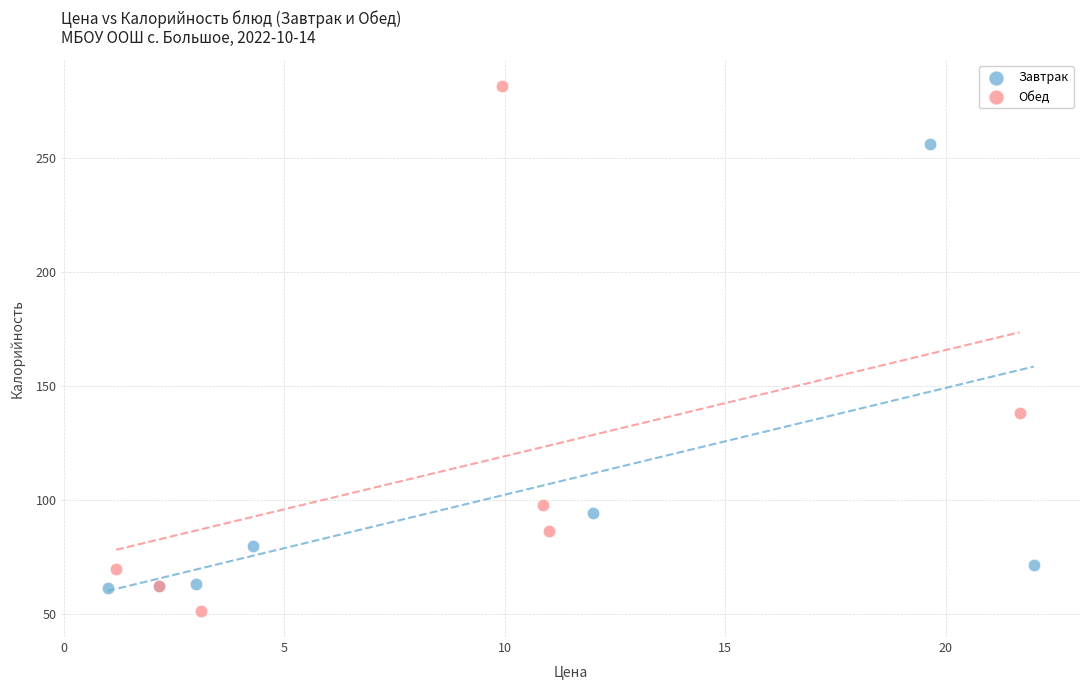

What are all the series names shown in the legend?

Завтрак, Обед